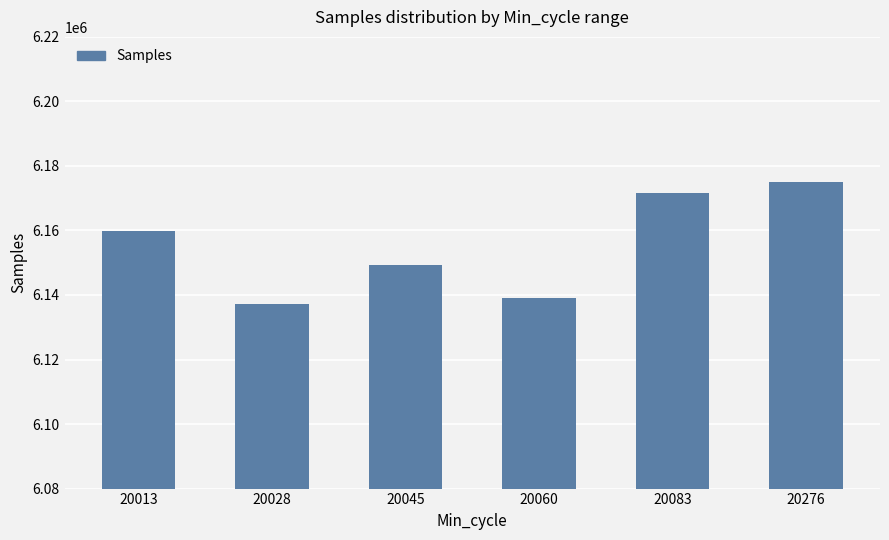

What is the difference between the values at 20083 and 20060?

32563